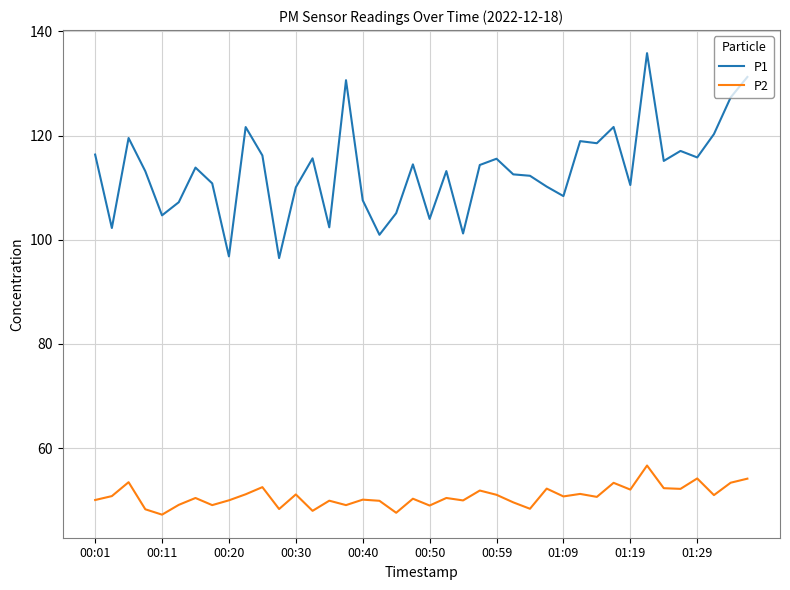

What is the maximum value shown in the chart?

135.8